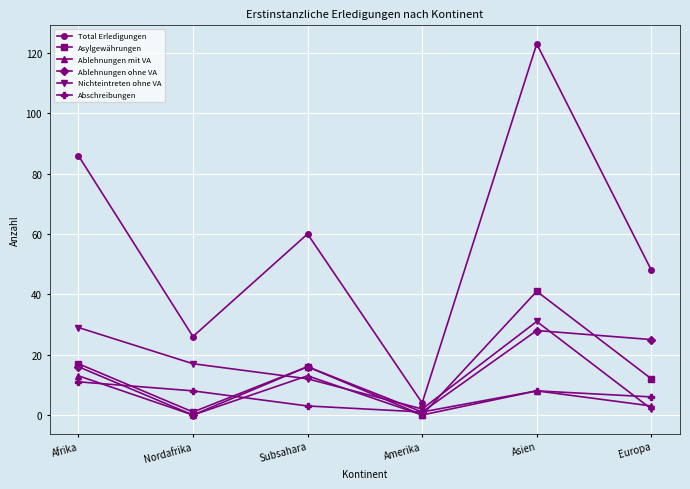

How many data points in Nichteintreten ohne VA are less than 17?

3